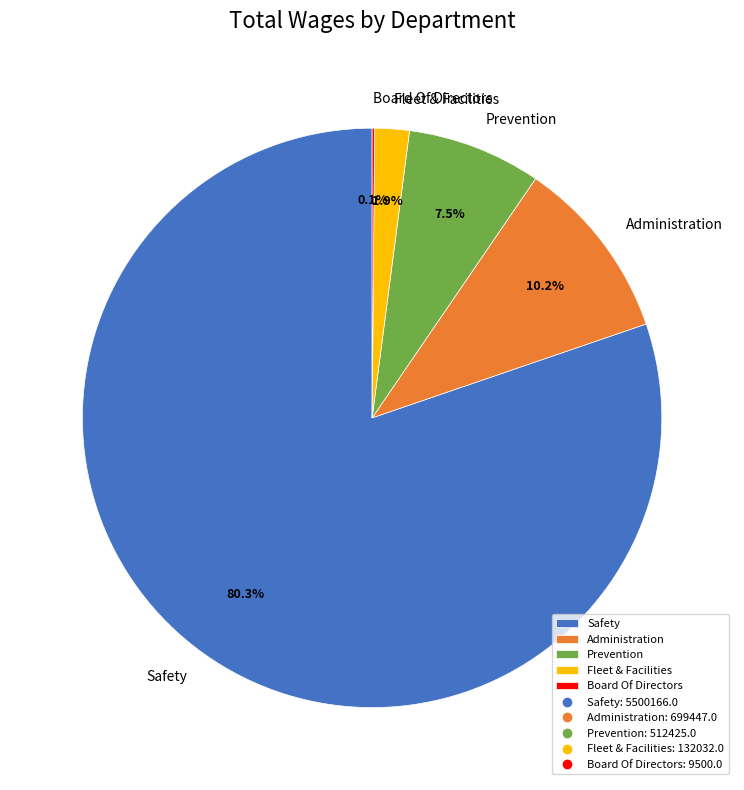

Does Administration represent more than half of the total?

No